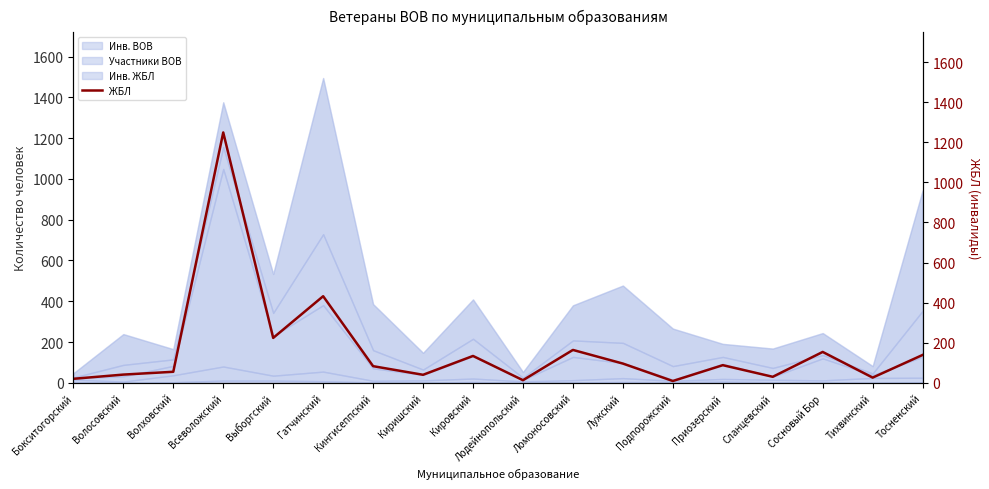

What is the value of the 9th point from the left?

134